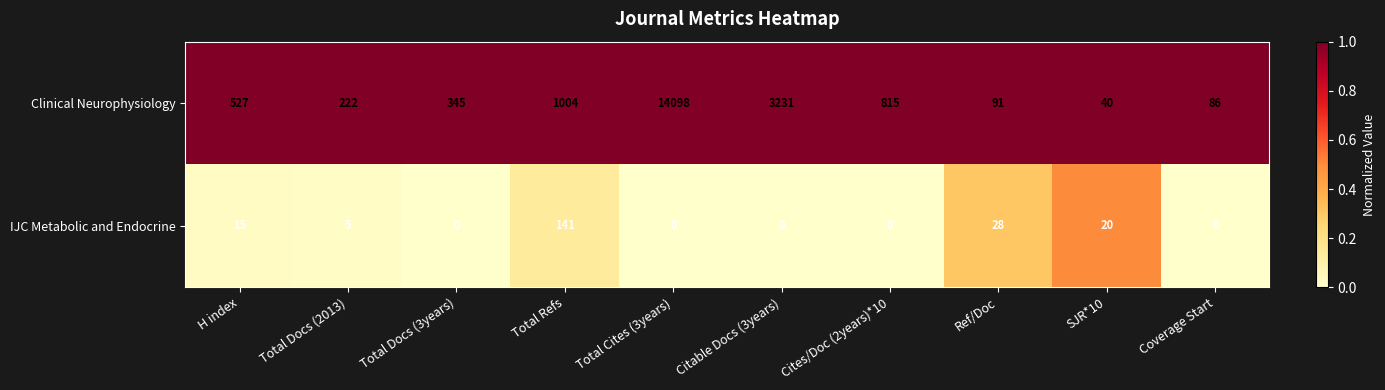

List the series in order of their peak value, lowest first.

IJC Metabolic and Endocrine, Clinical Neurophysiology